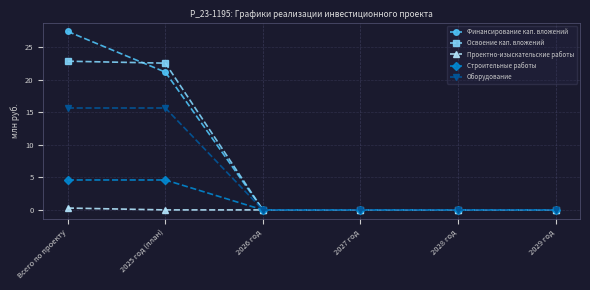

What is the label of the 5th point from the left?

2028 год